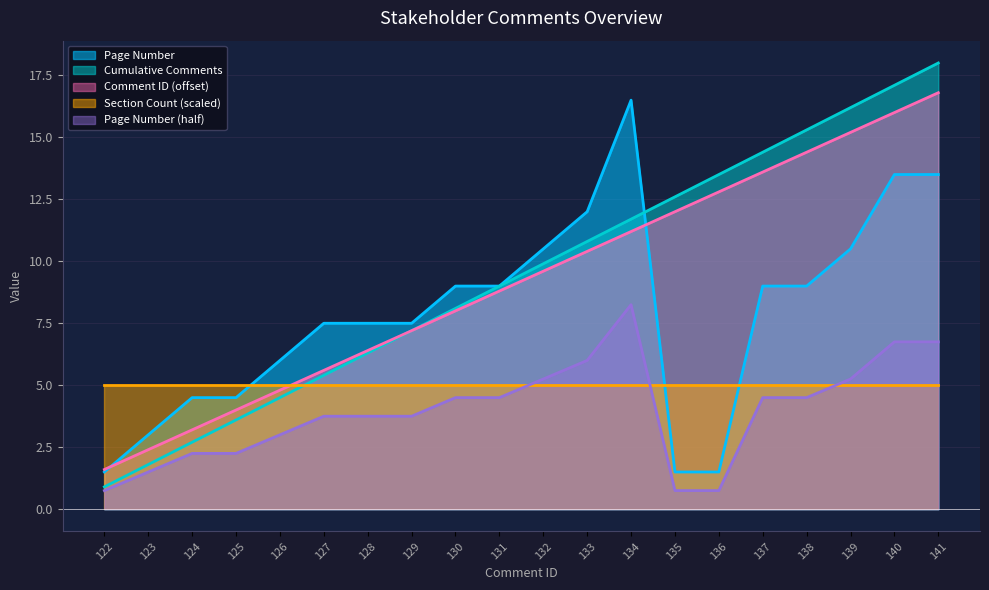

Which label corresponds to the largest value in the chart?

141